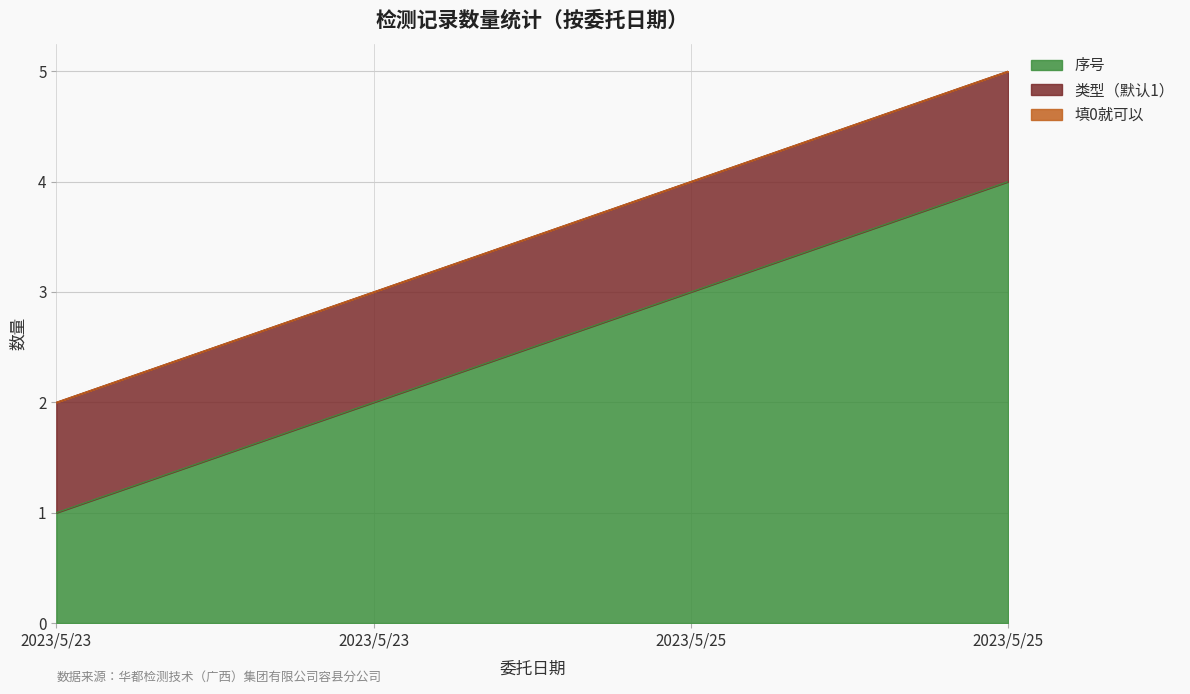

Does the chart have visible grid lines?

Yes